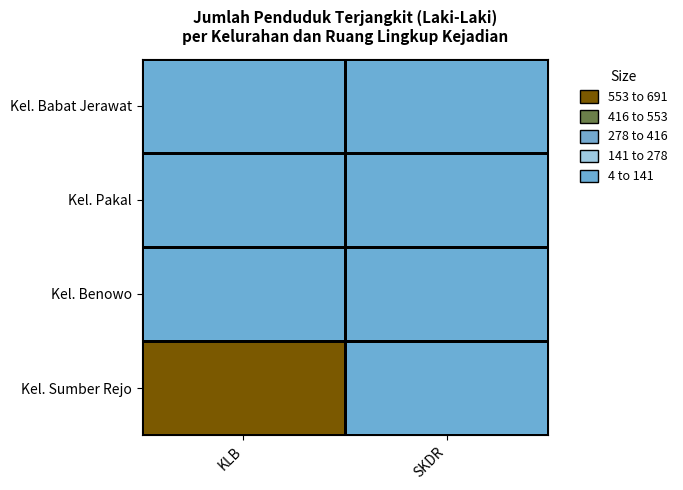

What is the difference between the highest and lowest values at KLB?

1